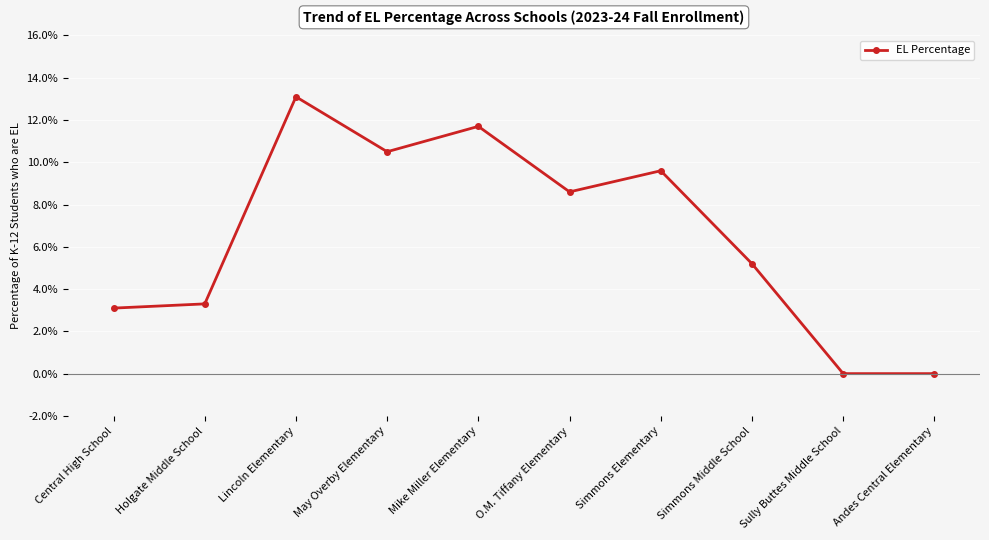

What is the label of the 10th point from the left?

Andes Central Elementary